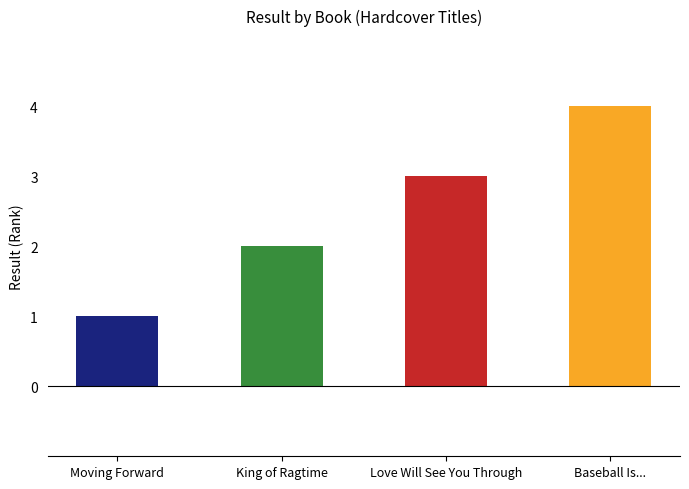

What is the minimum value shown in the chart?

1